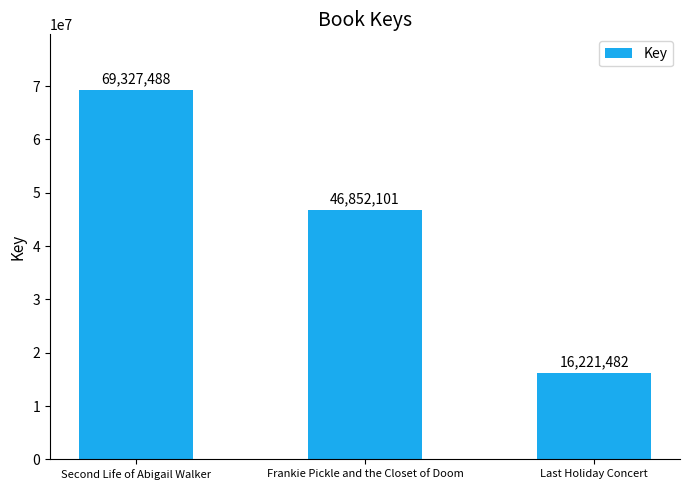

The value at Second Life of Abigail Walker is 69327488. True or false?

True